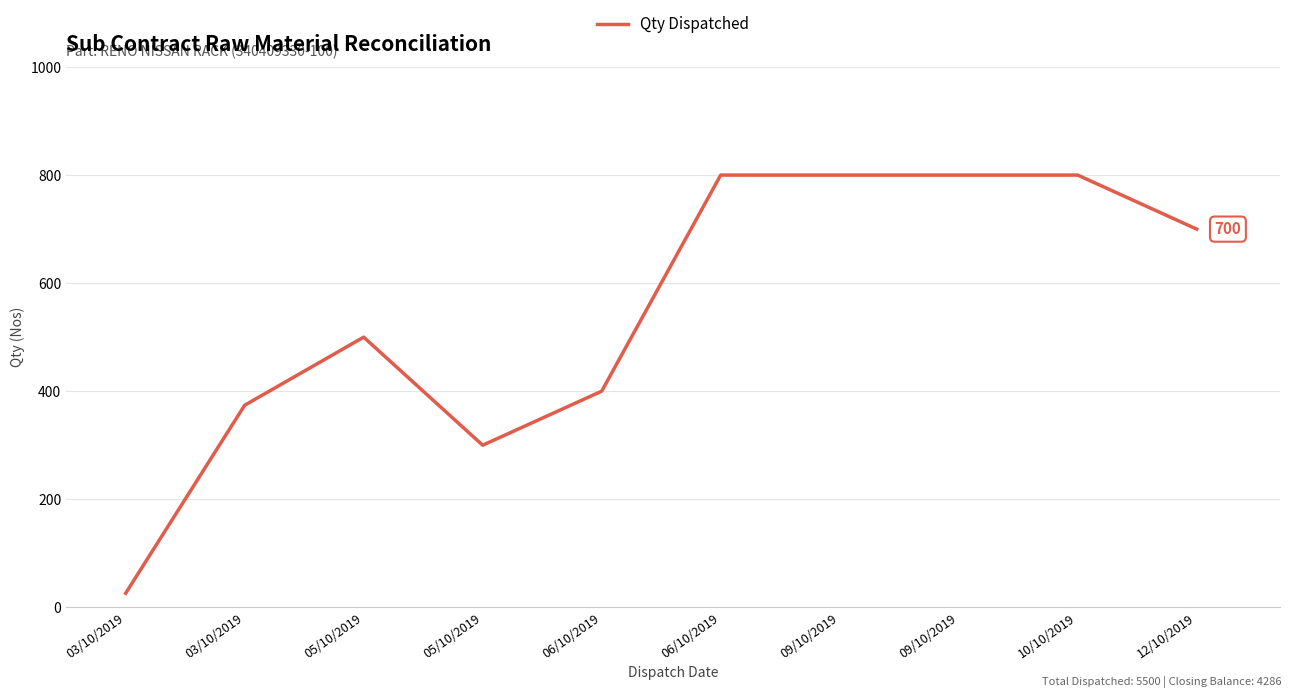

Rank the categories by value from lowest to highest.

03/10/2019, 05/10/2019, 03/10/2019, 06/10/2019, 05/10/2019, 12/10/2019, 06/10/2019, 09/10/2019, 09/10/2019, 10/10/2019